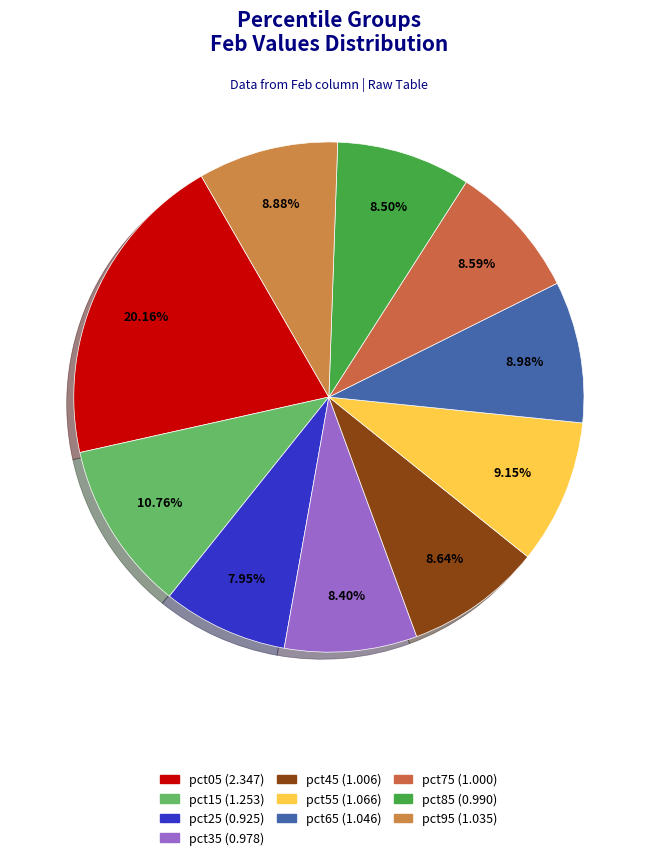

Count the number of slices in the pie.

10